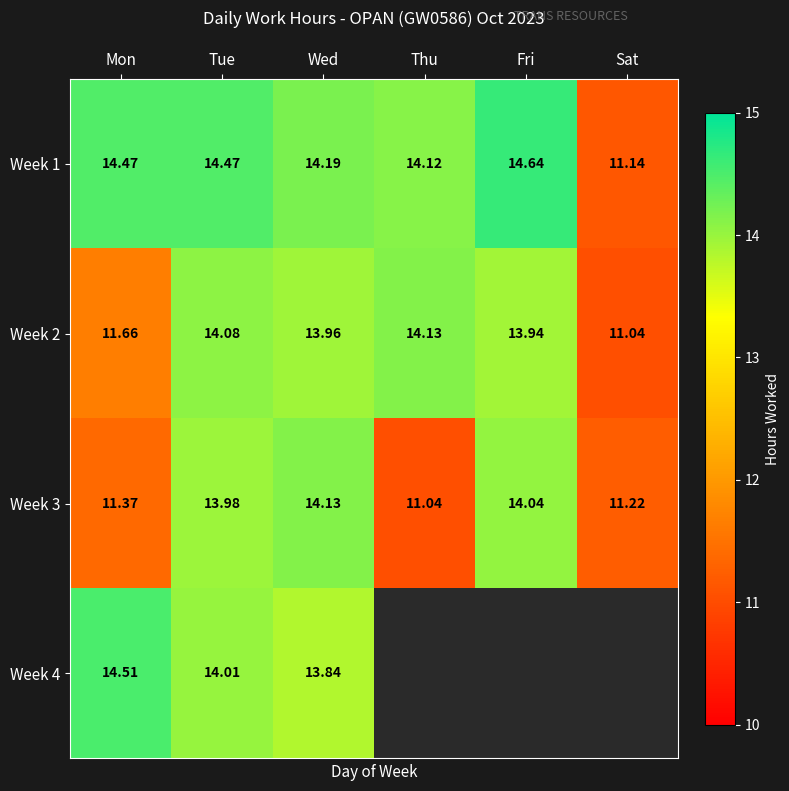

At which category does the chart reach its minimum across all series?

Sat